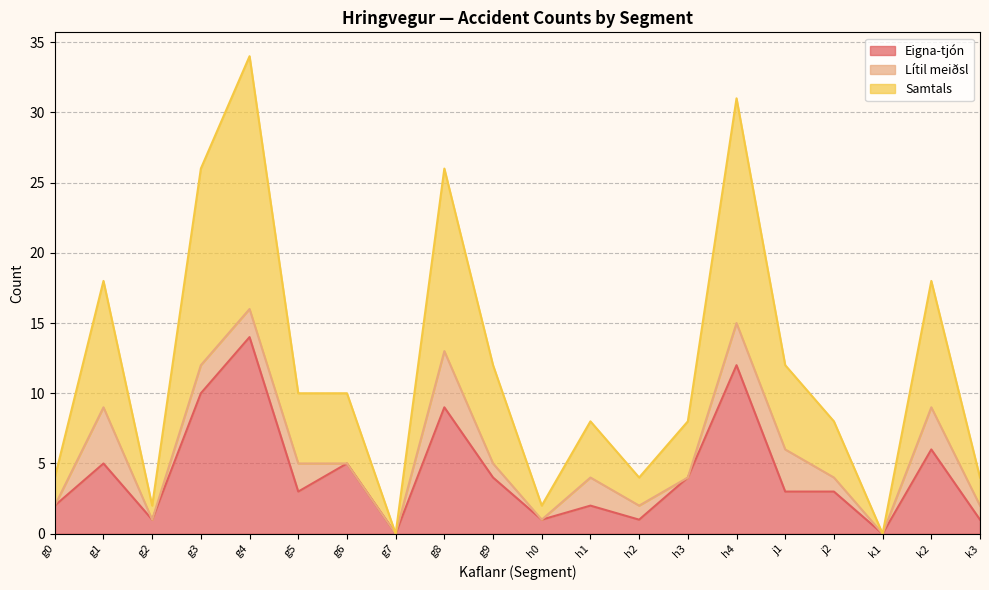

At which category does Samtals reach its first local valley?

g2